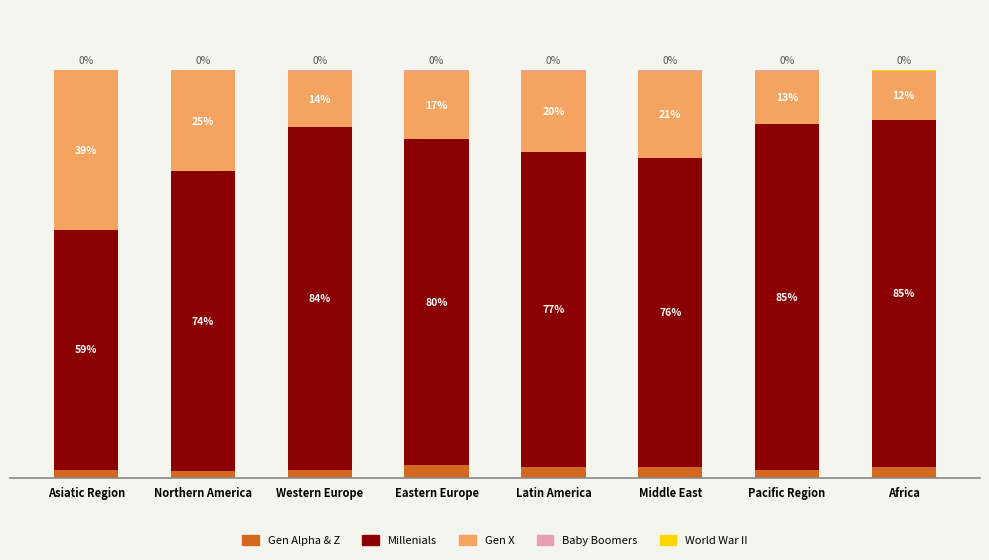

What is the difference between the second highest and minimum values in the Gen Alpha & Z series?

1.1